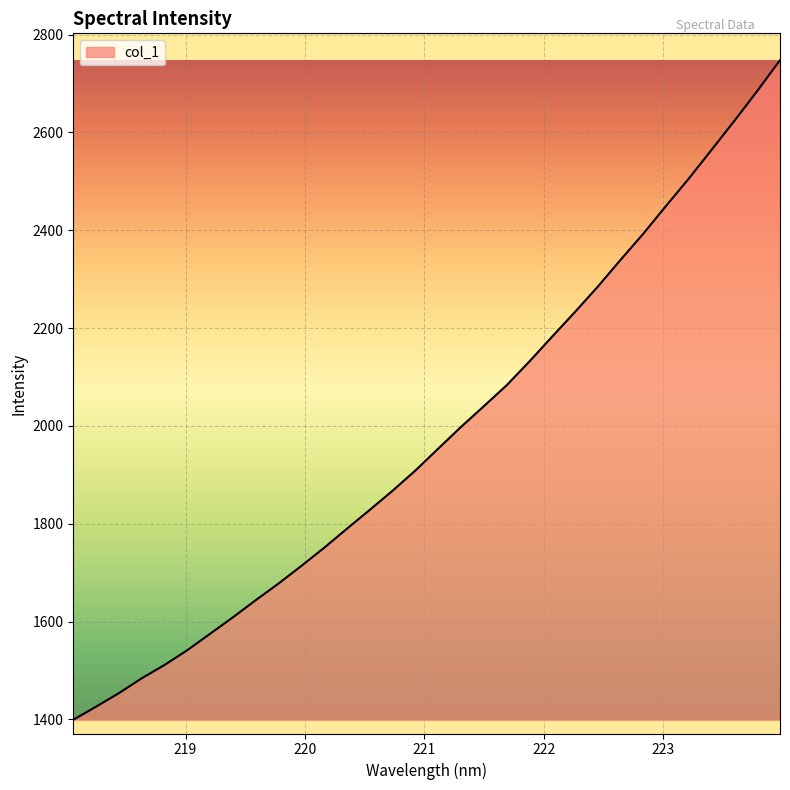

True or false: there are more than 2 points higher than both neighbors.

False